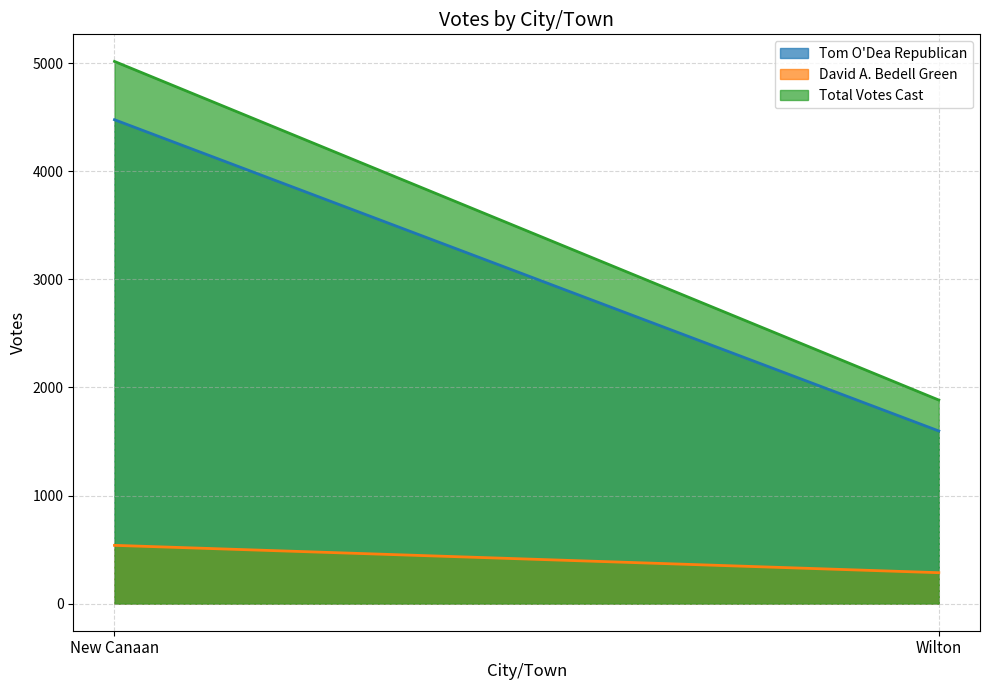

At which category does the chart reach its minimum across all series?

Wilton